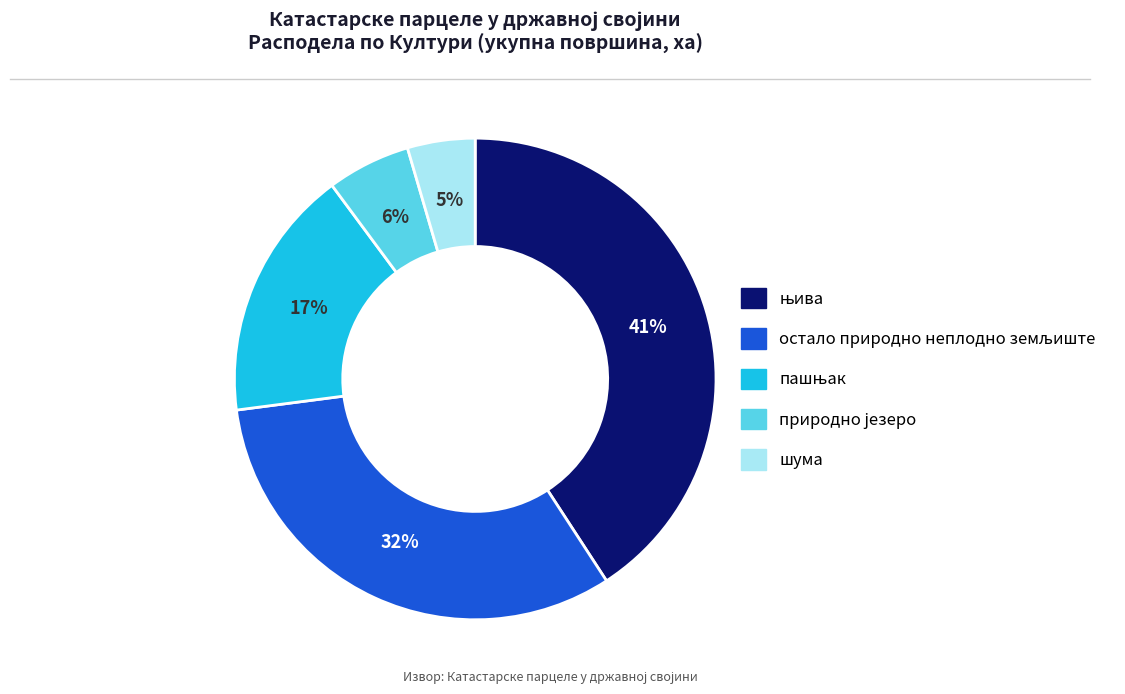

To the nearest percent, what is the difference between the largest and smallest slice percentages?

36%